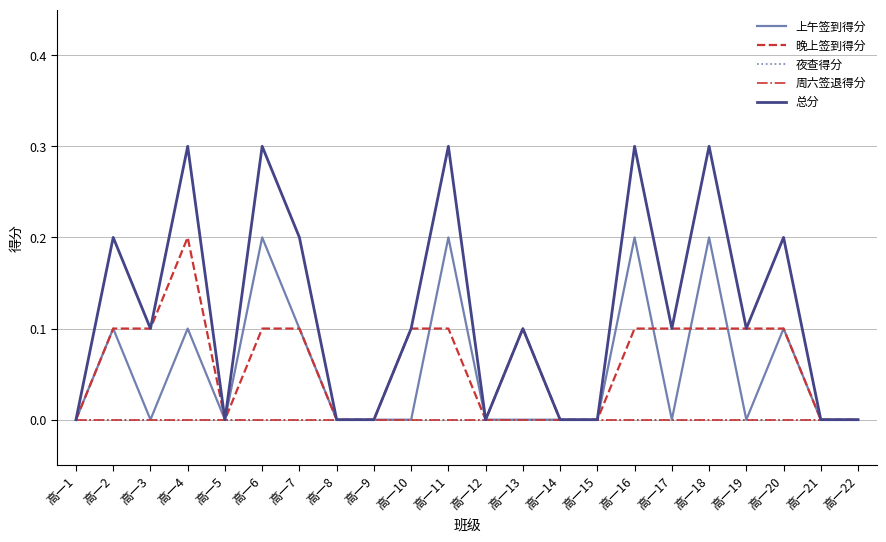

Is this an area chart (filled region under the line)?

No